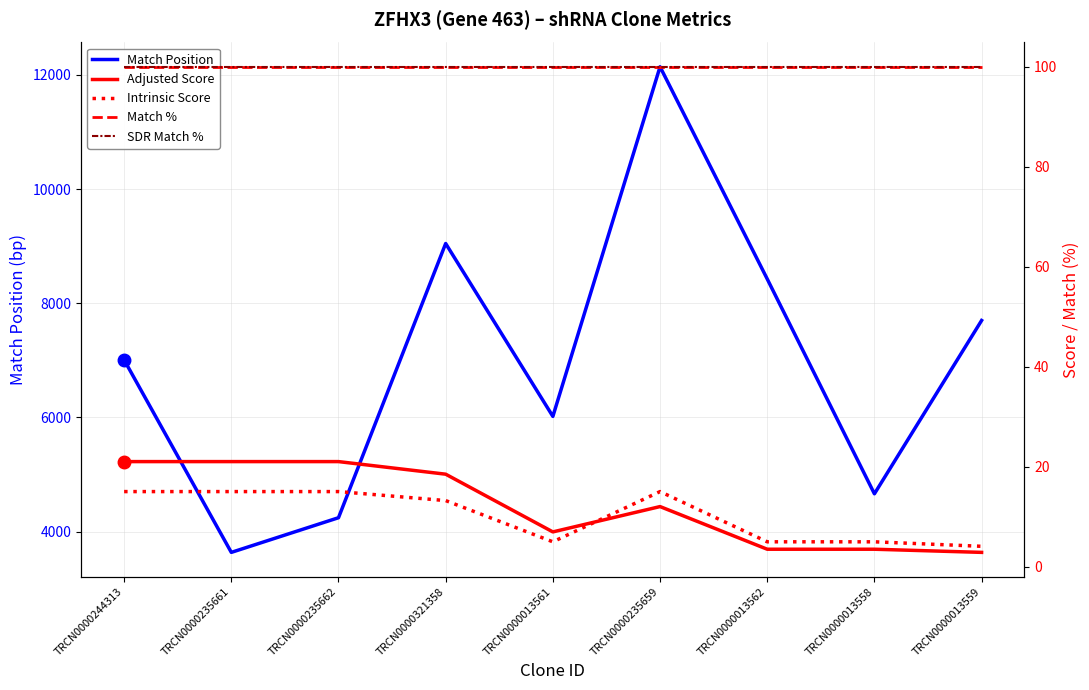

At how many categories does at least one series exceed 6869?

5